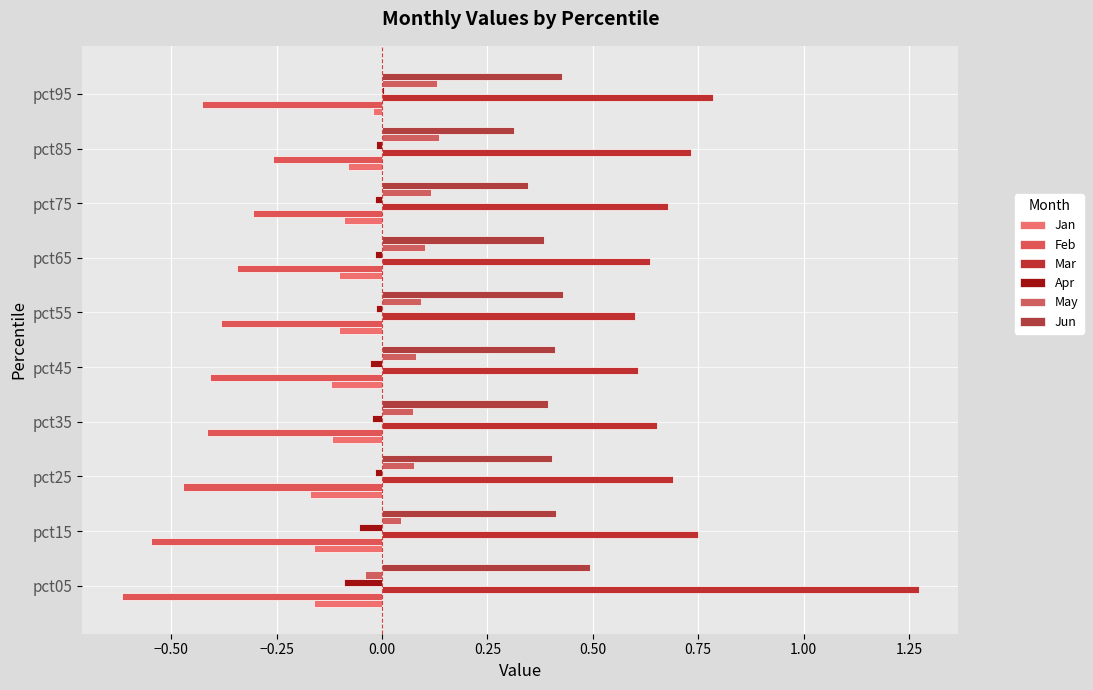

Reading left to right, extract all data points from this chart.

Jan: -0.2	-0.2	-0.2	-0.1	-0.1	-0.1	-0.1	-0.1	-0.1	-0.0
Feb: -0.6	-0.5	-0.5	-0.4	-0.4	-0.4	-0.3	-0.3	-0.3	-0.4
Mar: 1.3	0.7	0.7	0.7	0.6	0.6	0.6	0.7	0.7	0.8
Apr: -0.1	-0.1	-0.0	-0.0	-0.0	-0.0	-0.0	-0.0	-0.0	0.0
May: -0.0	0.0	0.1	0.1	0.1	0.1	0.1	0.1	0.1	0.1
Jun: 0.5	0.4	0.4	0.4	0.4	0.4	0.4	0.3	0.3	0.4